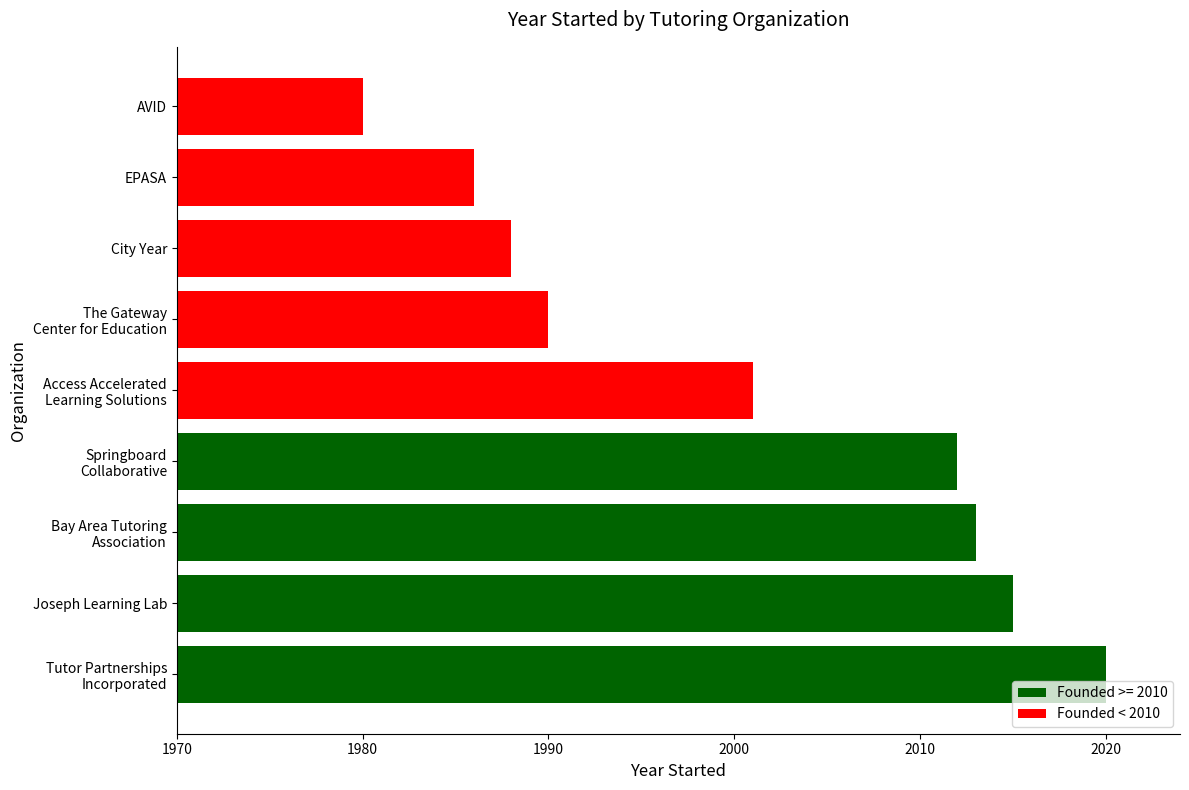

Are the bars grouped side by side (vs. stacked)?

No